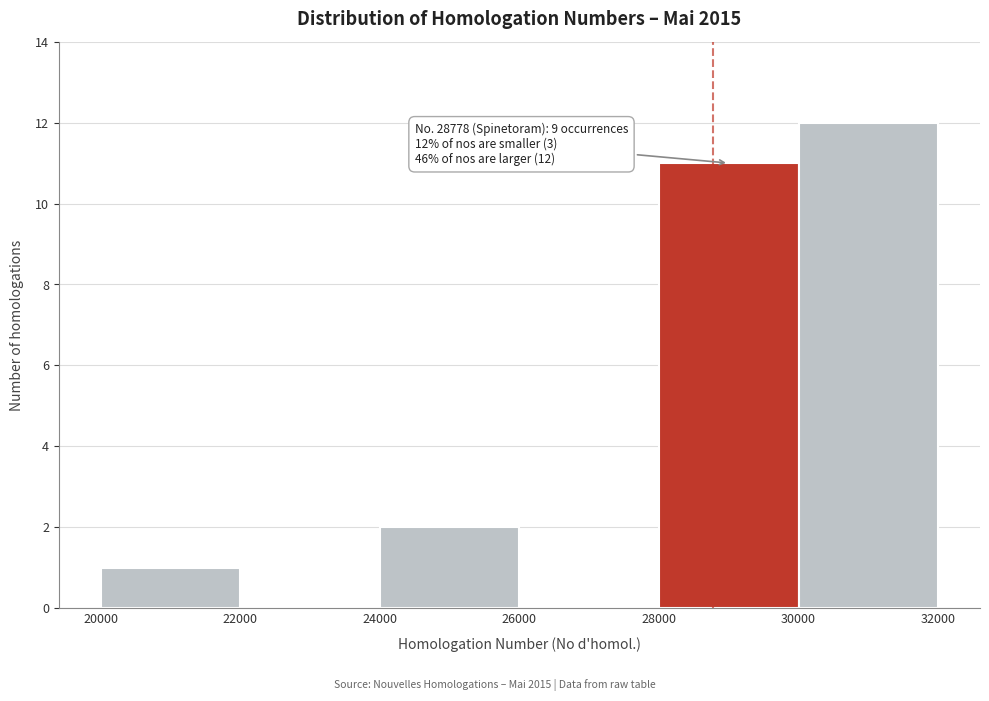

Which range on the x-axis has the tallest bar?

30000 to 32000